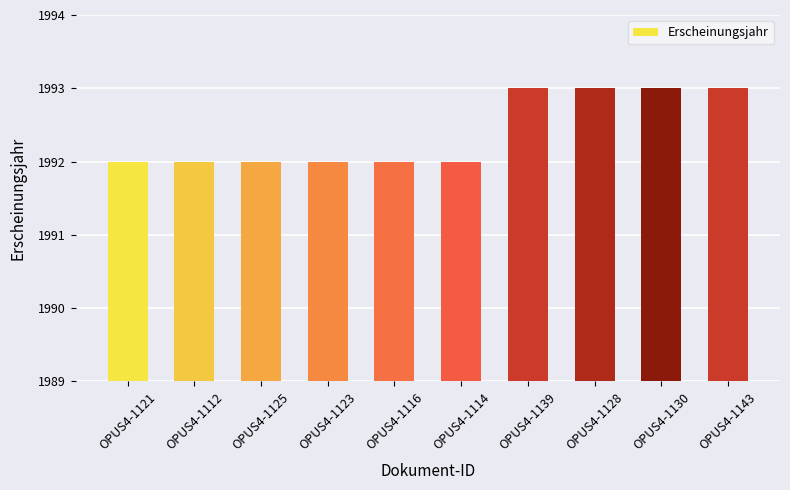

What is the average value?

1992